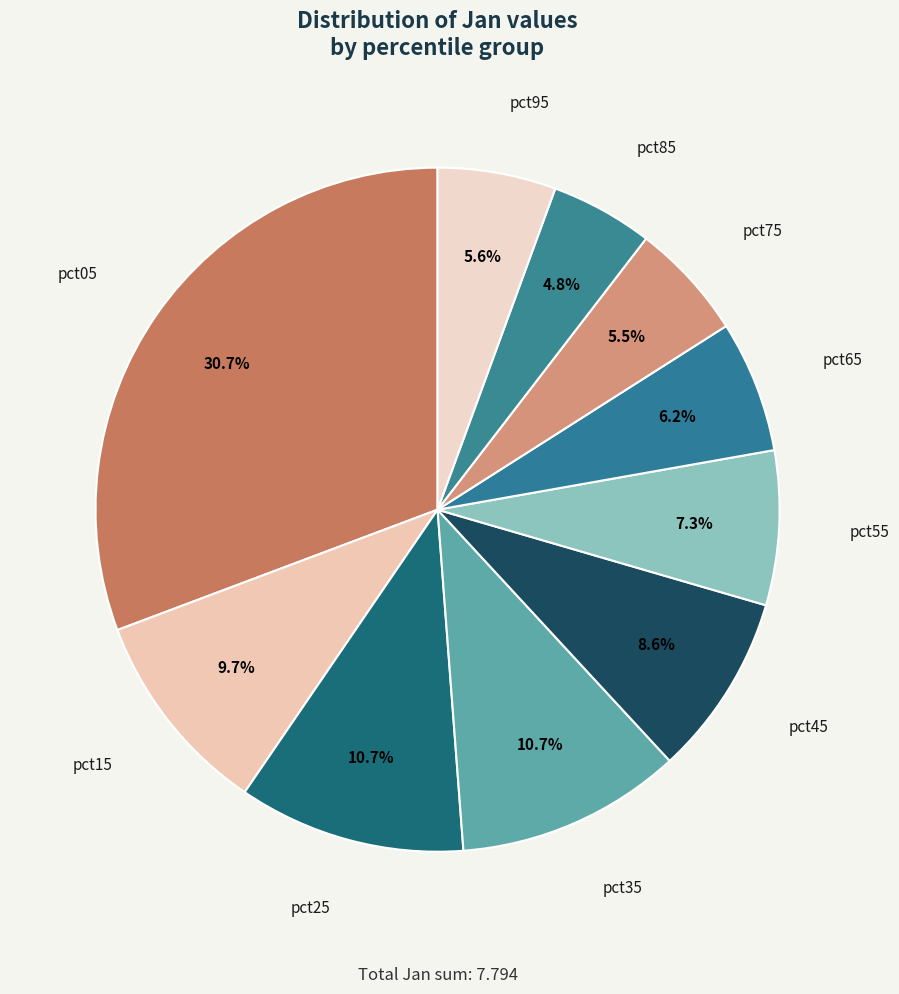

To the nearest percent, what is the combined percentage of pct85 and pct75?

10%